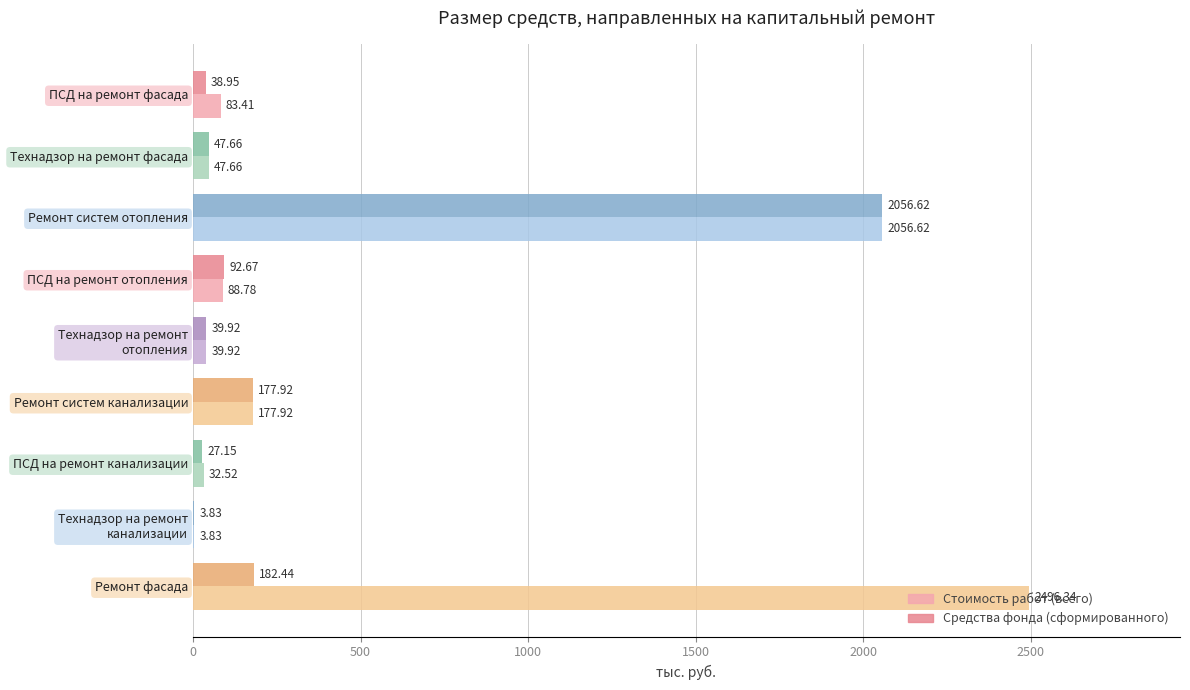

Which series has the widest spread of values?

Стоимость работ (всего)